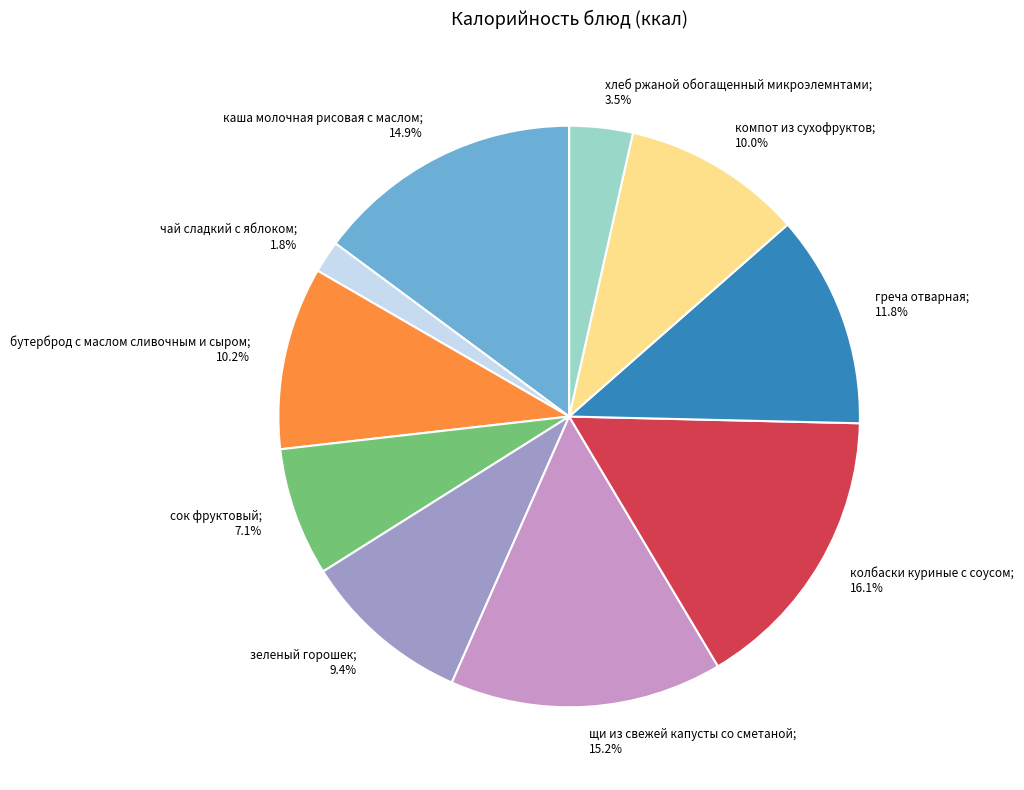

To the nearest percent, what is the difference between the largest and smallest slice percentages?

14%